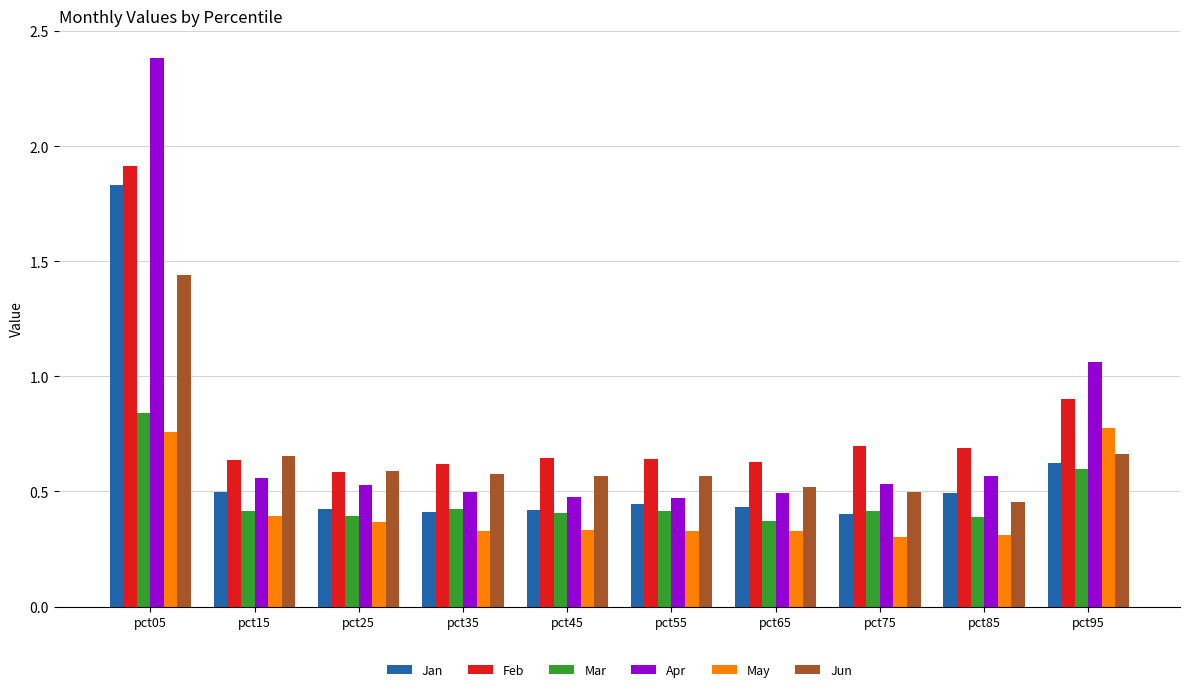

Count the Mar values in the range 0 to 1.

10